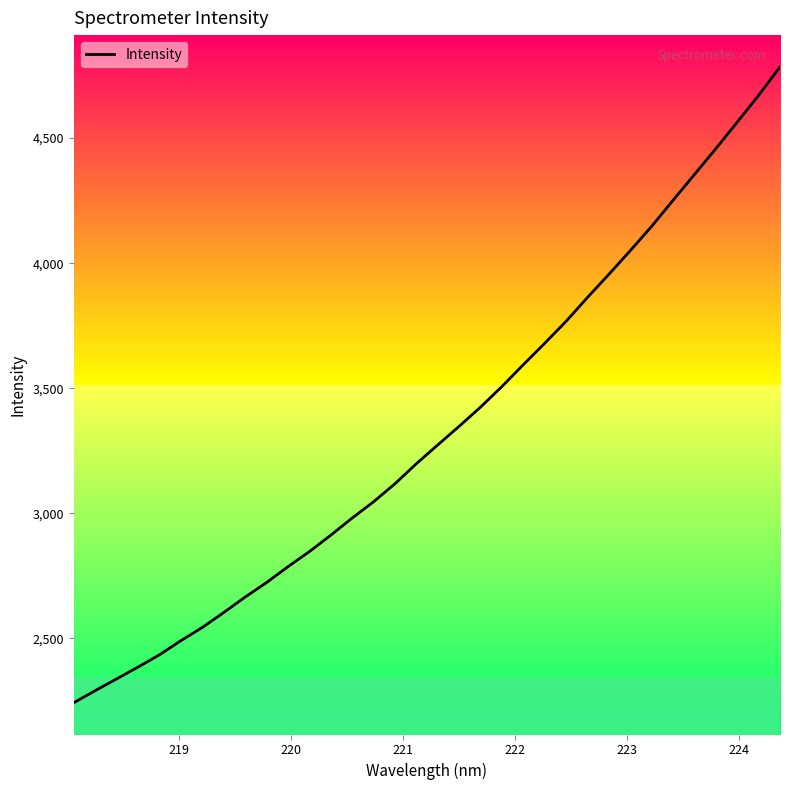

What is the maximum value shown in the chart?

4784.7